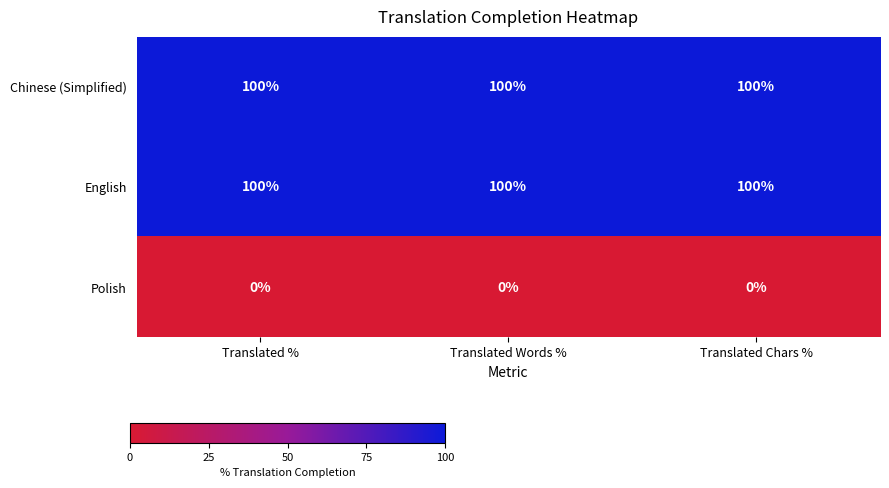

What is the average value of the English series?

100